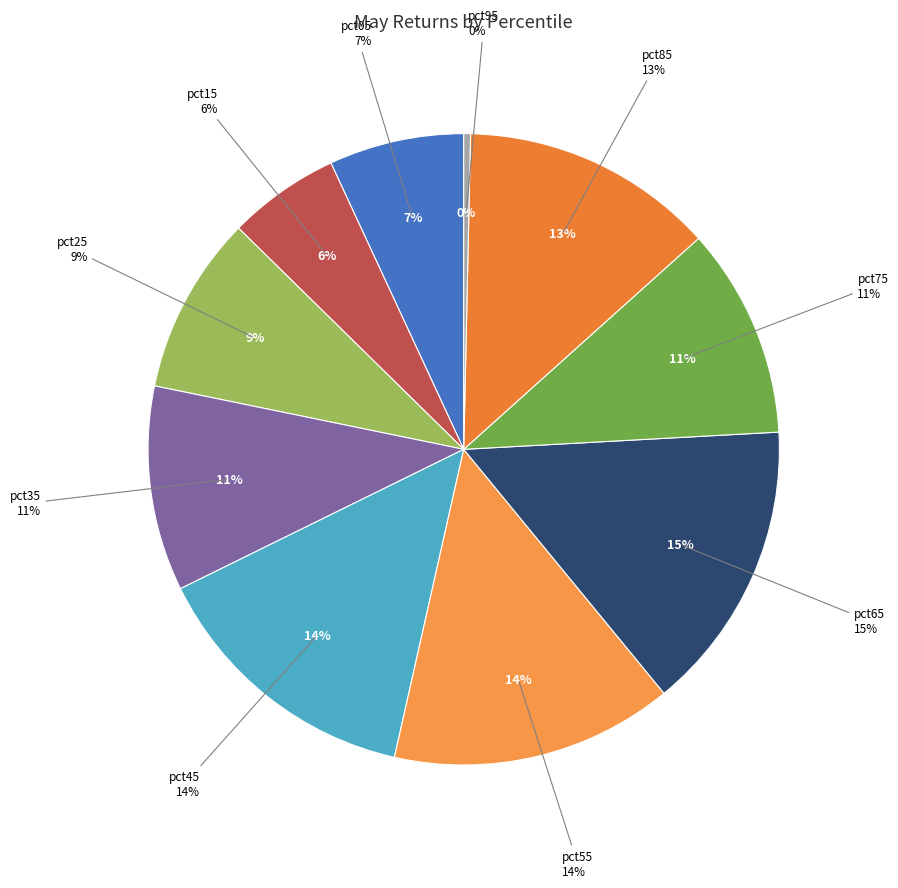

How many slices are in this pie chart?

10